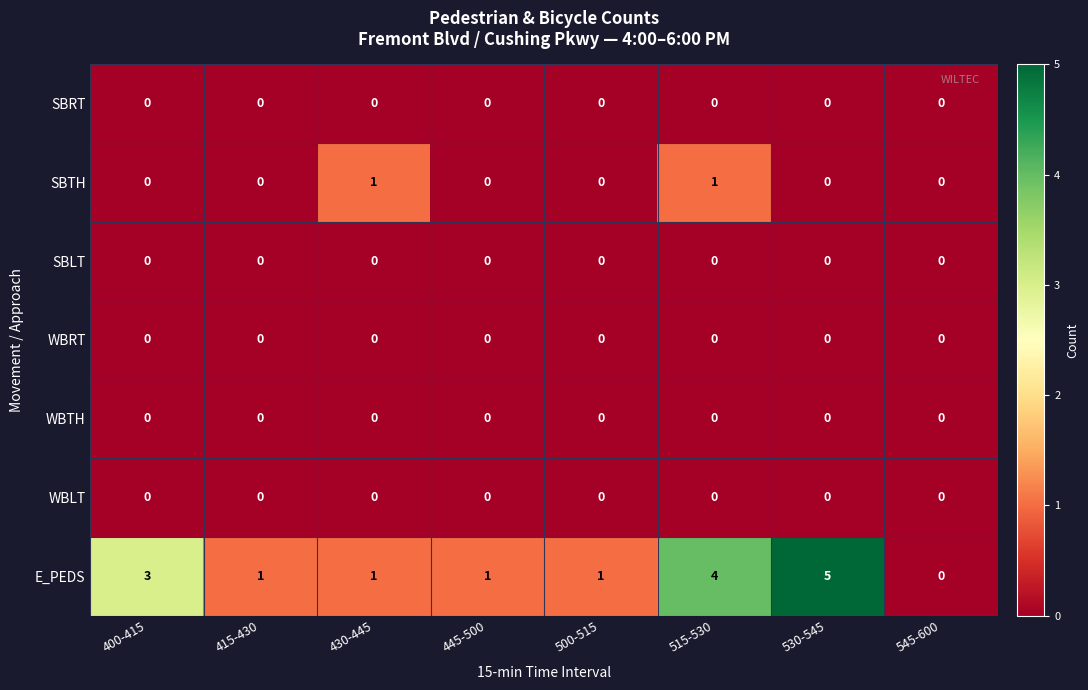

Count the number of categories in the chart.

8